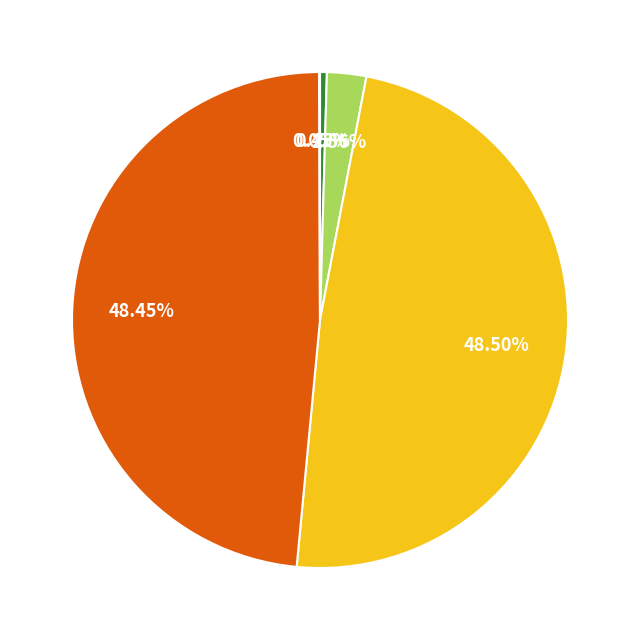

To the nearest percent, what is the average slice percentage?

20%